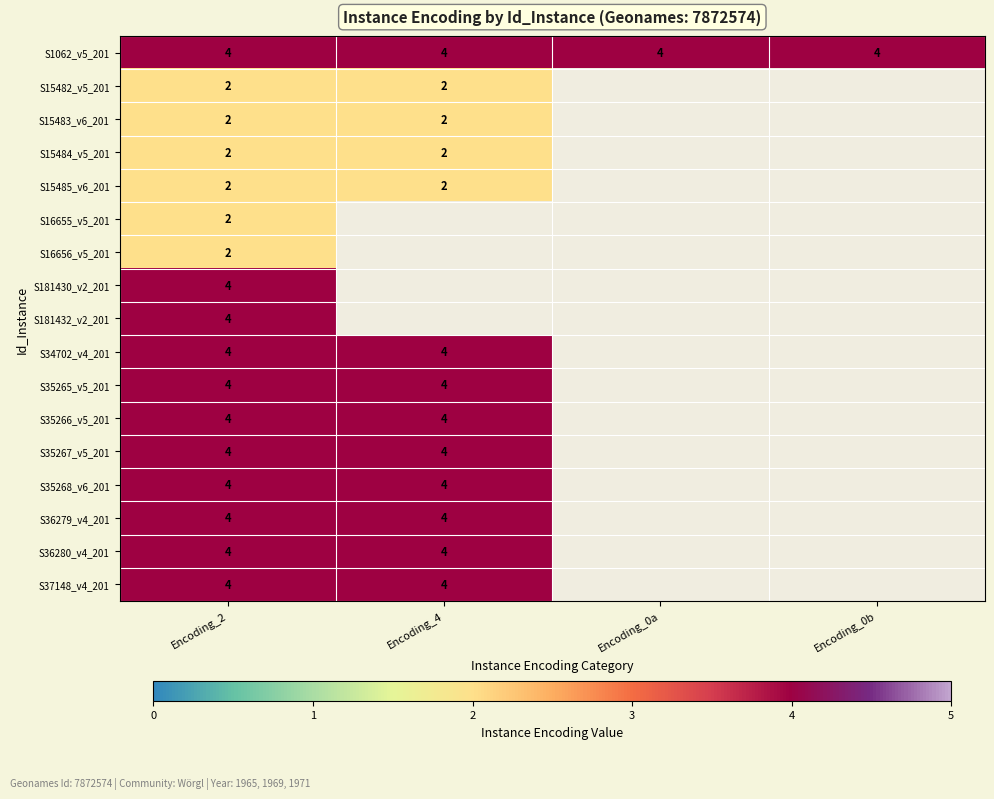

Count the number of data series in this chart.

17